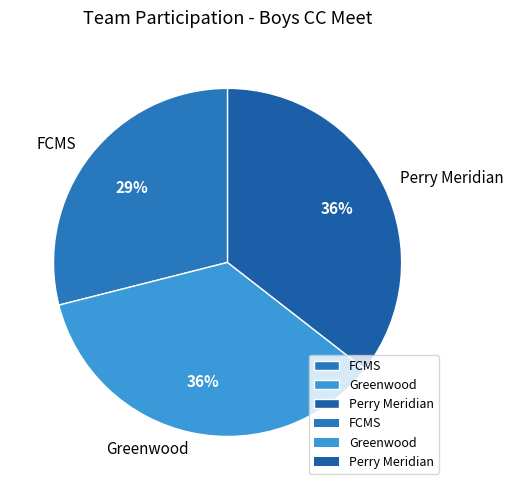

Combined, do Perry Meridian and Greenwood account for over 50%?

Yes